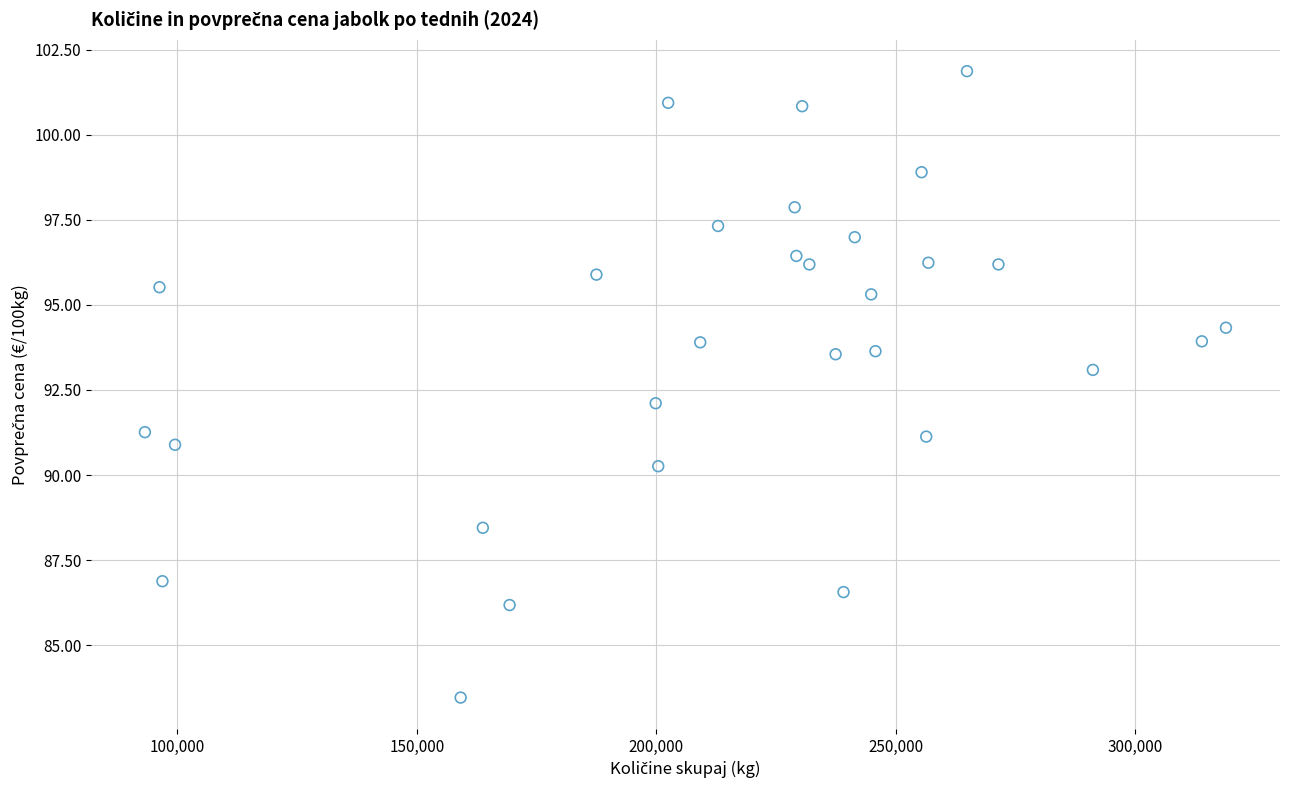

What is the range of Y values (max minus min)?

18.4